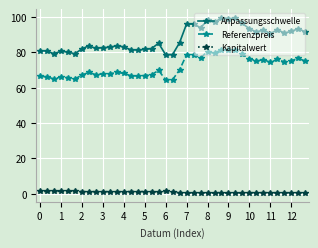

True or false: Anpassungsschwelle has more than 1 interior local peaks.

True